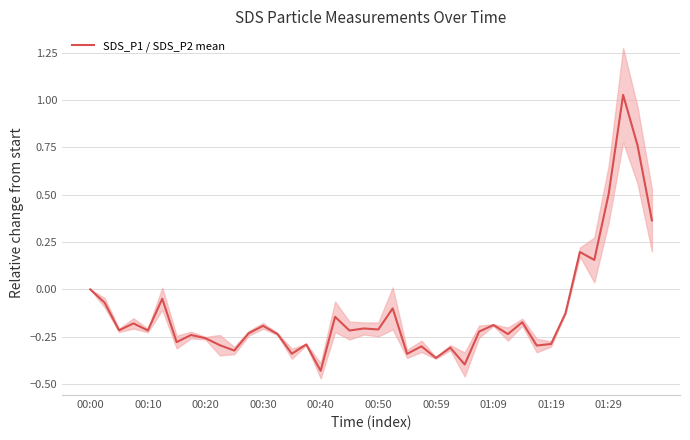

What is the average value?

-0.1